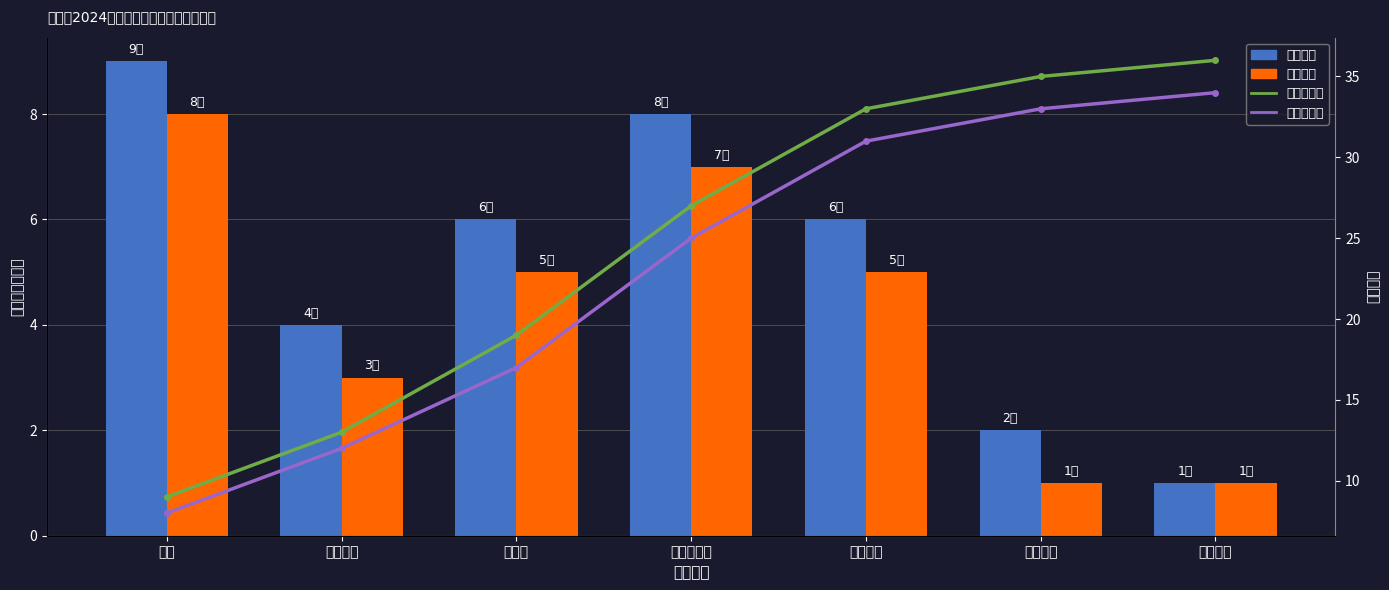

What are all the series names shown in the legend?

学校数量, 公办学校, 累计学校数, 累计公办数